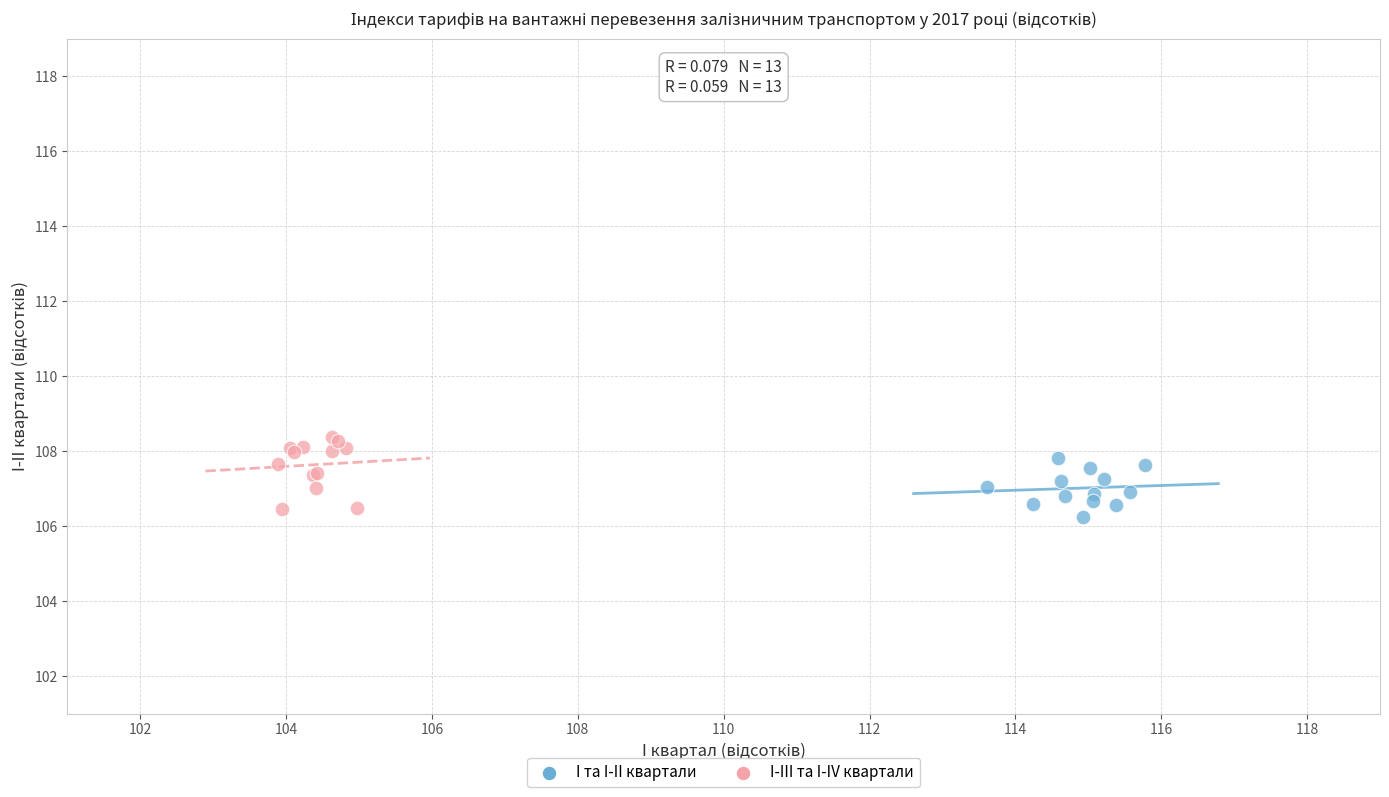

Which series has the largest Y range (max minus min)?

I-III та I-IV квартали